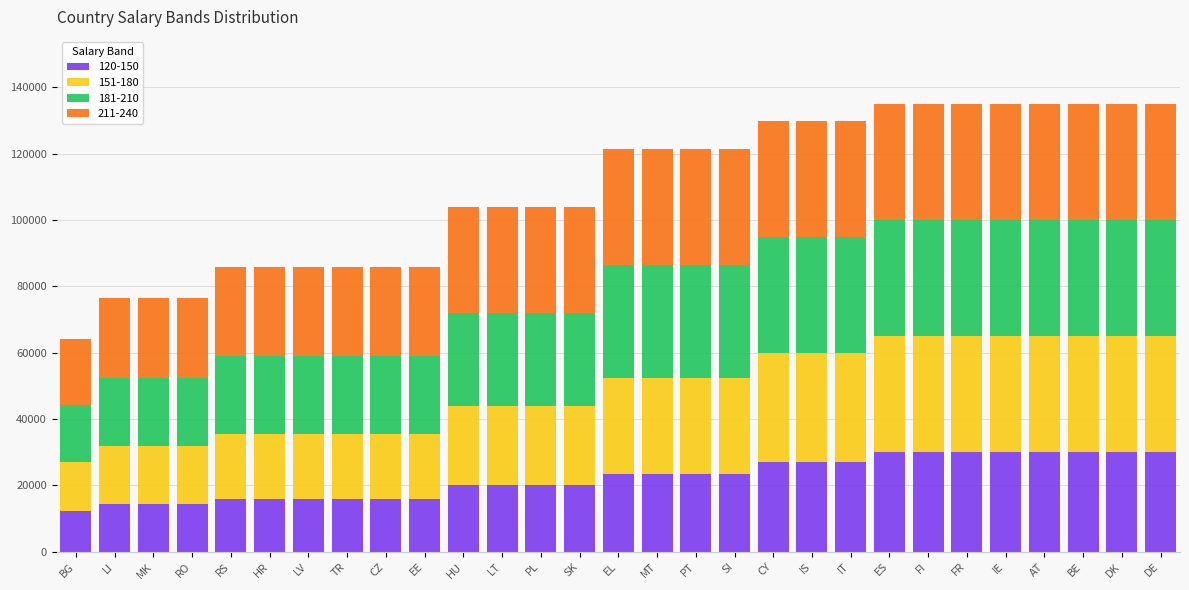

What is the total value across all series at RO?

76500